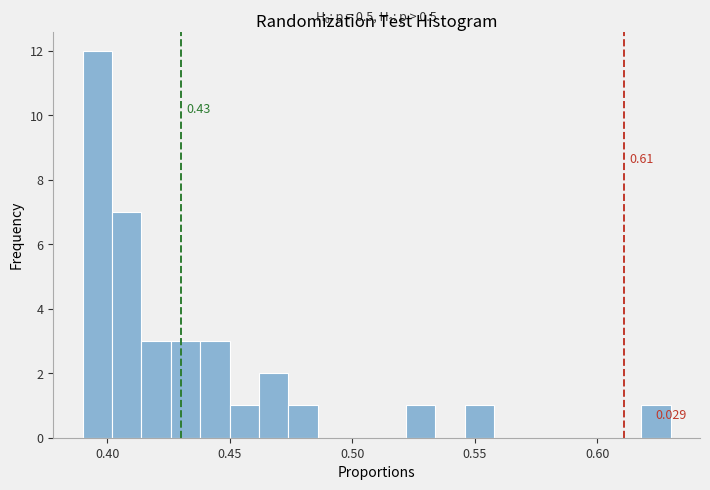

Read against the x-axis, roughly where is the centre of the tallest bar?

0.395